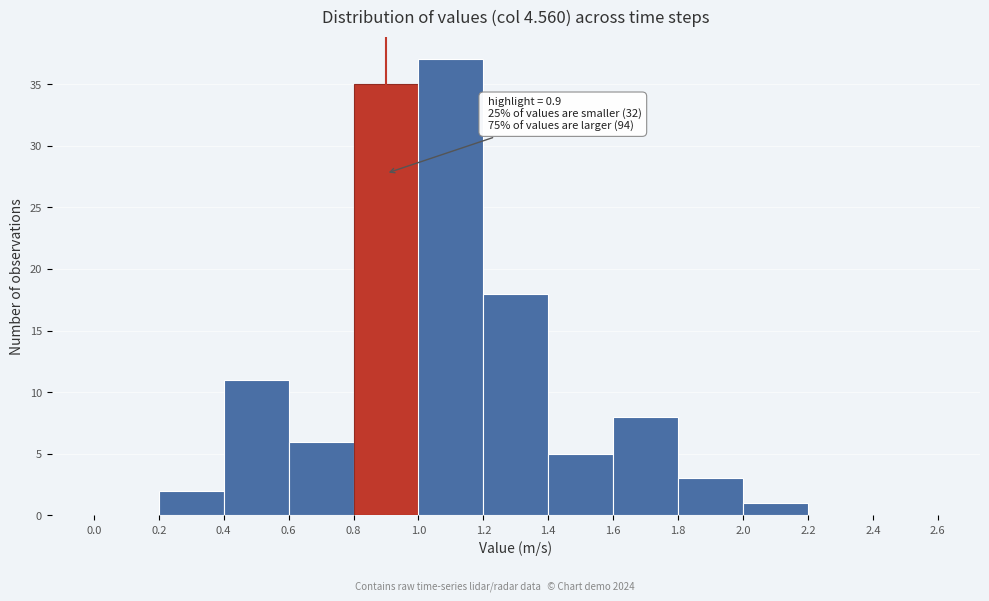

Over which range of the x-axis is the bar tallest?

1.0 to 1.2